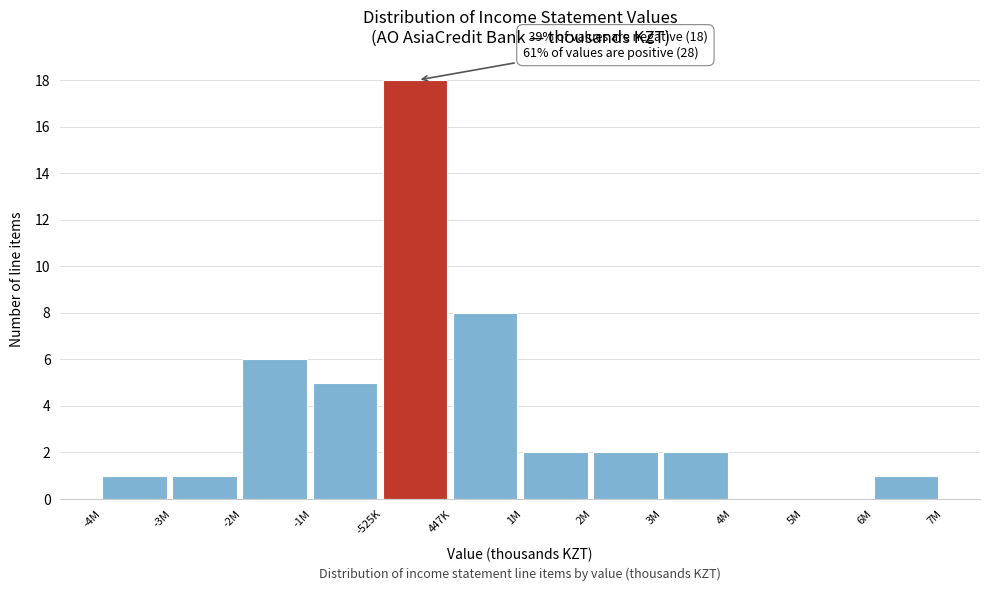

Reading left to right, what are all the values shown in this chart?

-4M=1	-3M=1	-2M=6	-1M=5	-525K=18	447K=8	1M=2	2M=2	3M=2	4M=0	5M=0	6M=1